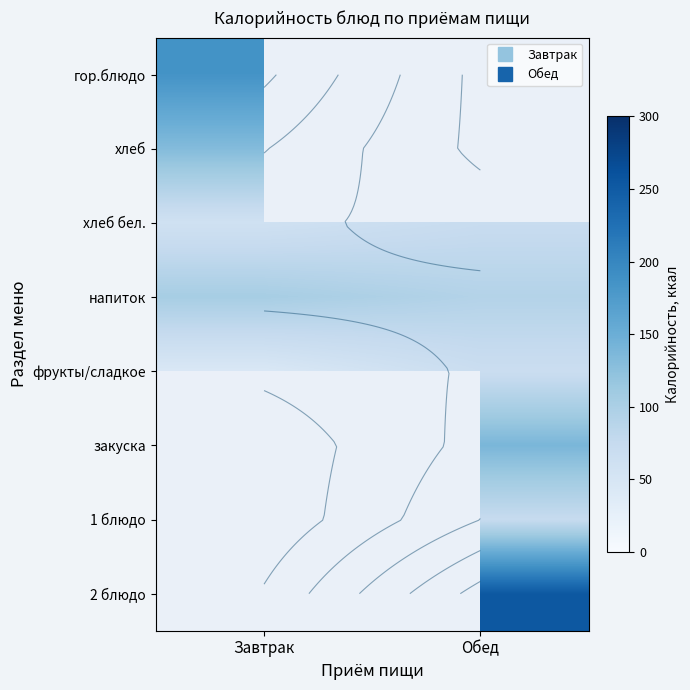

What is the maximum value for гор.блюдо?

185.2